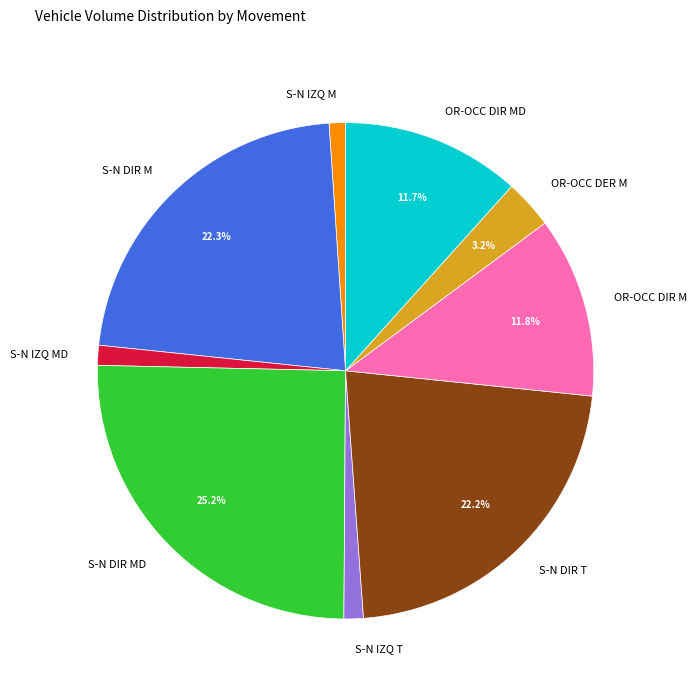

Is the sum of OR-OCC DIR M and S-N IZQ T greater than half?

No